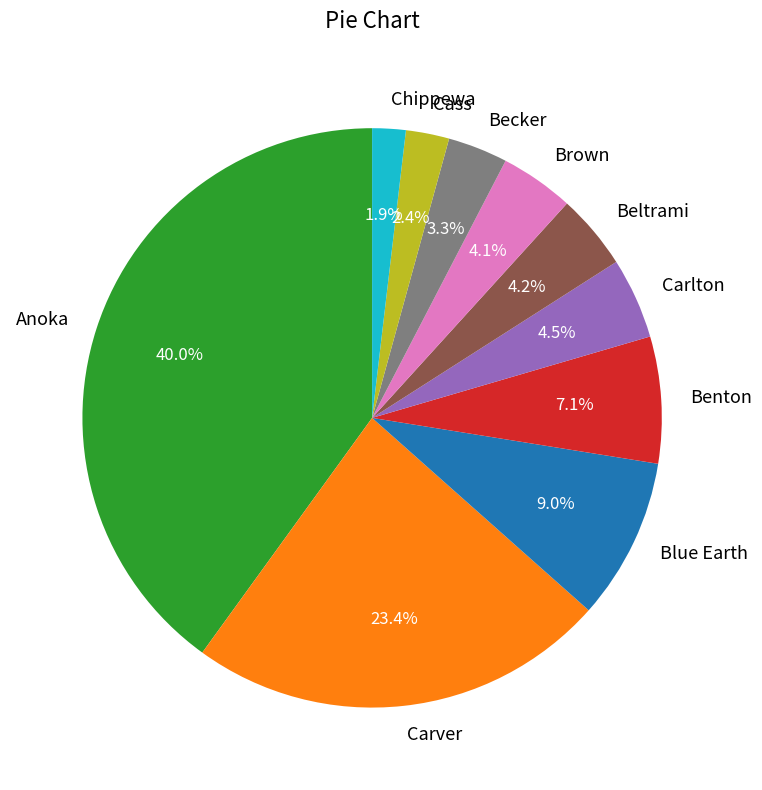

To the nearest percent, what is the difference between the largest and smallest slice percentages?

38%